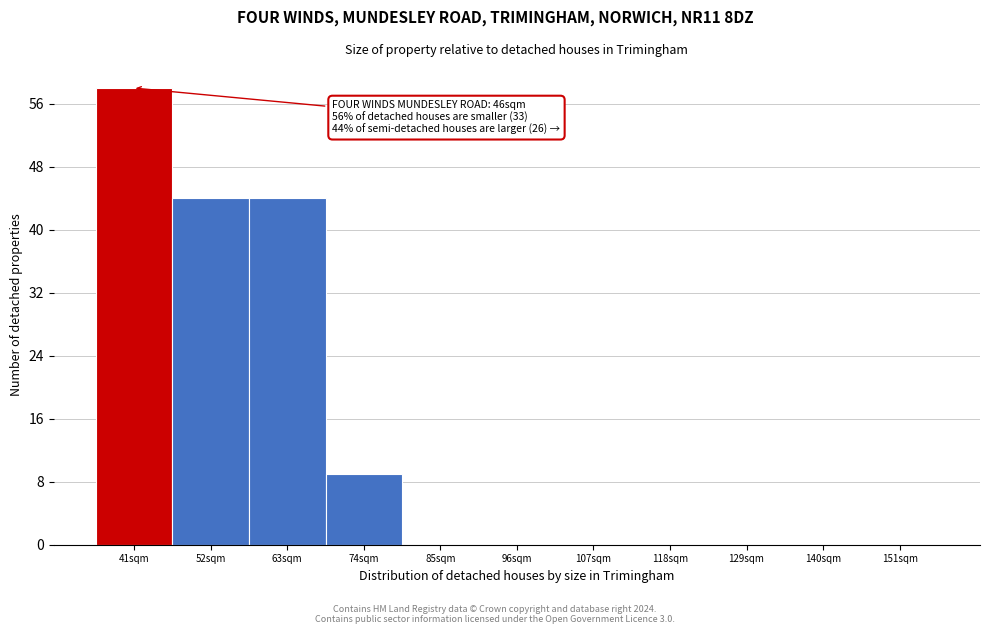

Reading right to left, what are all the values shown in this chart?

151sqm=0	140sqm=0	129sqm=0	118sqm=0	107sqm=0	96sqm=0	85sqm=0	74sqm=9	63sqm=44	52sqm=44	41sqm=58